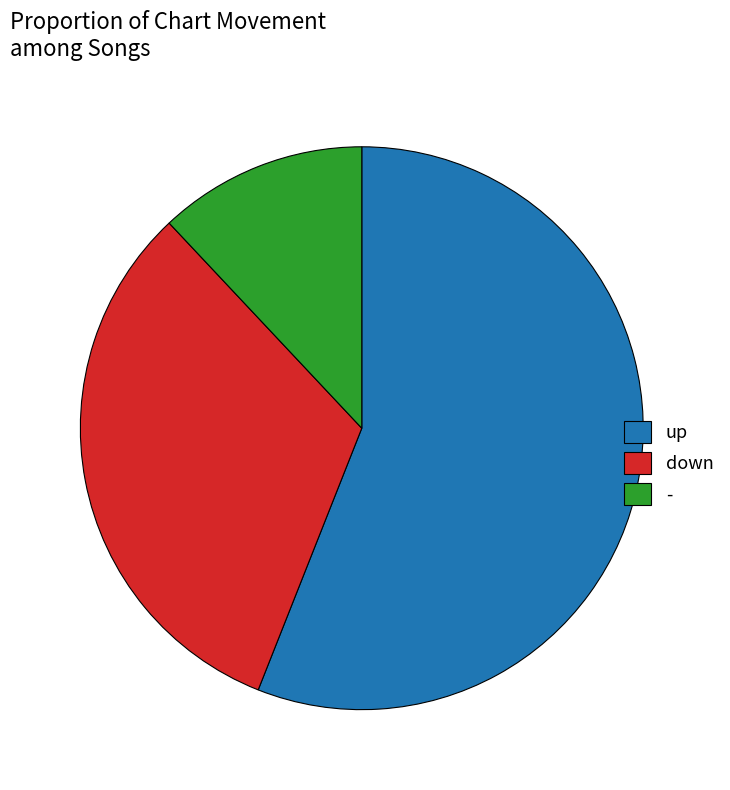

Which has a higher value, down or -?

down